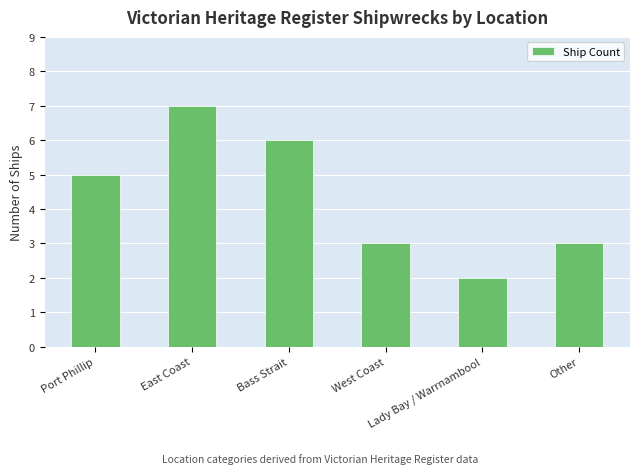

What is the greatest value displayed?

7